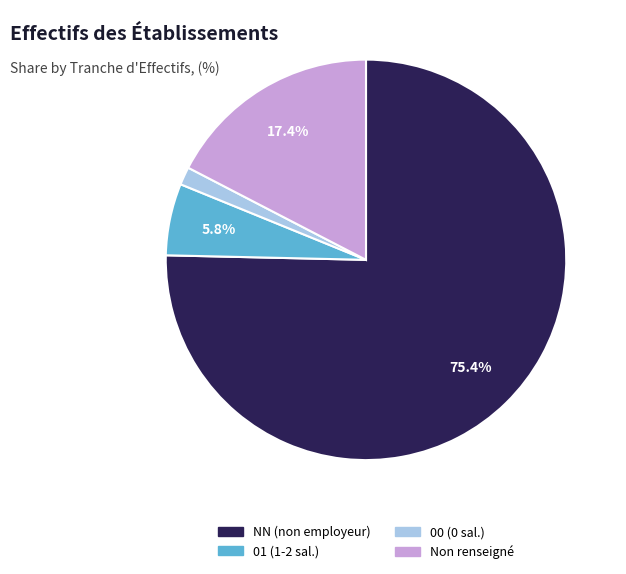

Does any single category account for the majority?

Yes